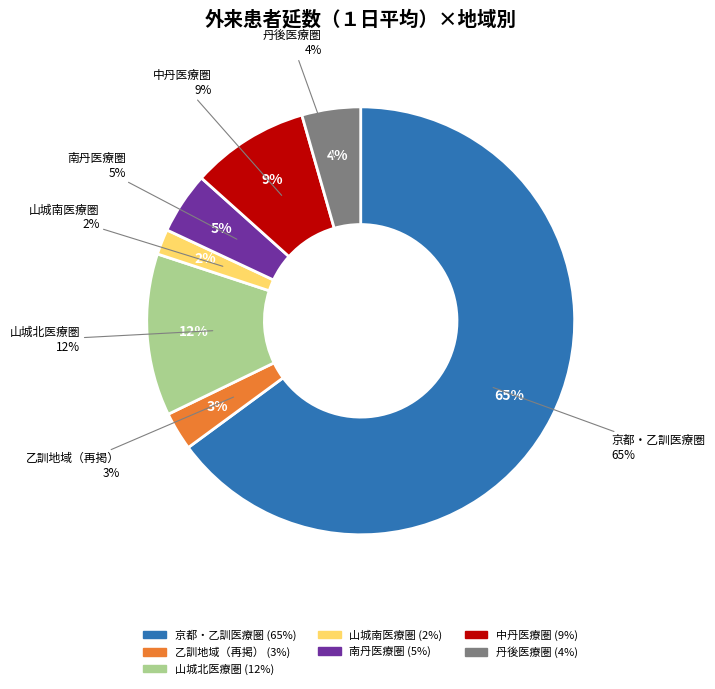

What percentage is the 山城南医療圏 slice, to the nearest percent?

2%